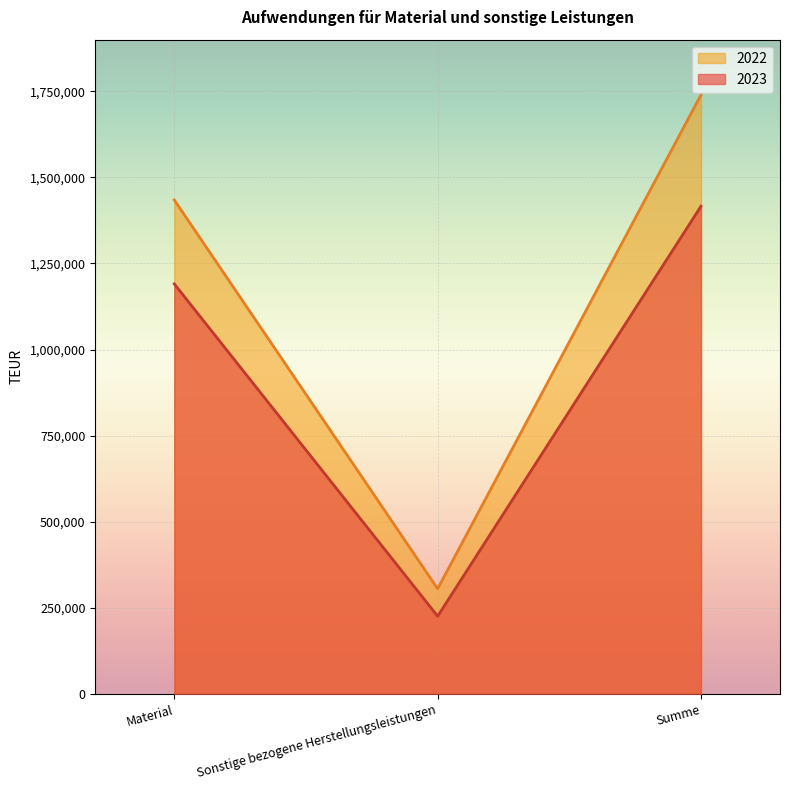

What is the label of the 2nd point from the right?

Sonstige bezogene Herstellungsleistungen